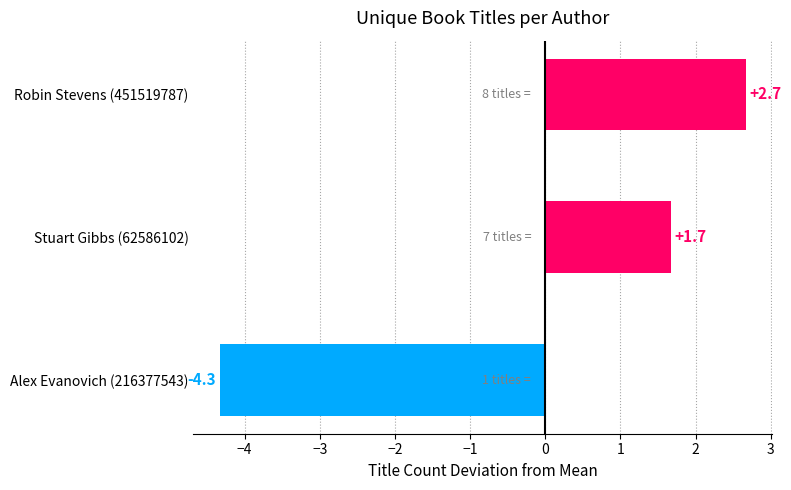

How many bars are there in total?

3